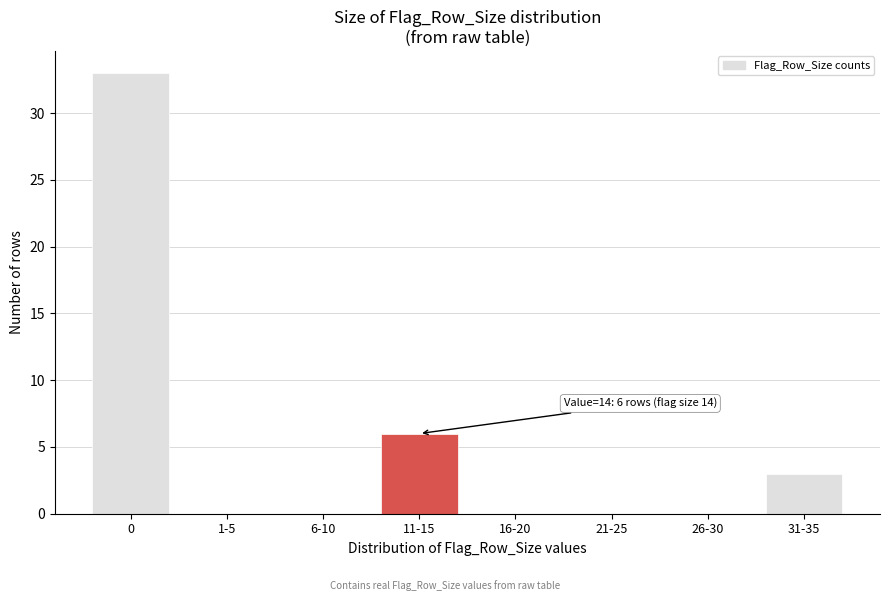

Reading right to left, list all the values displayed in this chart.

31-35=3	26-30=0	21-25=0	16-20=0	11-15=6	6-10=0	1-5=0	0=33